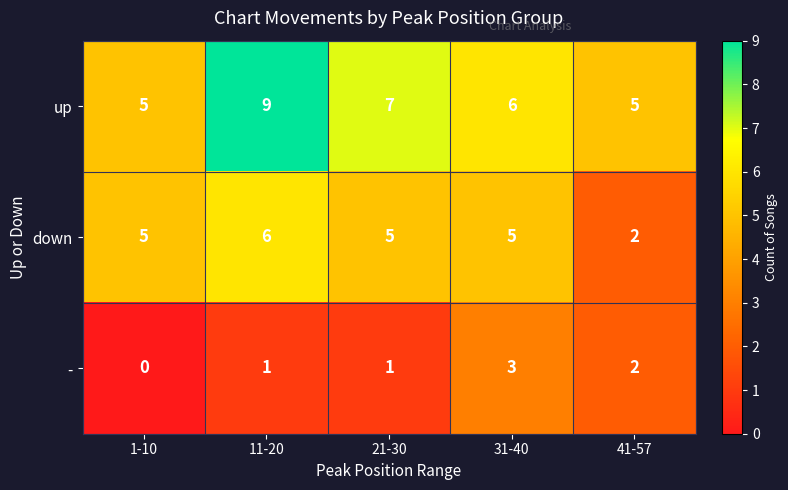

Reading left to right, extract all data points from this chart.

up: 1-10=5	11-20=9	21-30=7	31-40=6	41-57=5
down: 1-10=5	11-20=6	21-30=5	31-40=5	41-57=2
-: 1-10=0	11-20=1	21-30=1	31-40=3	41-57=2